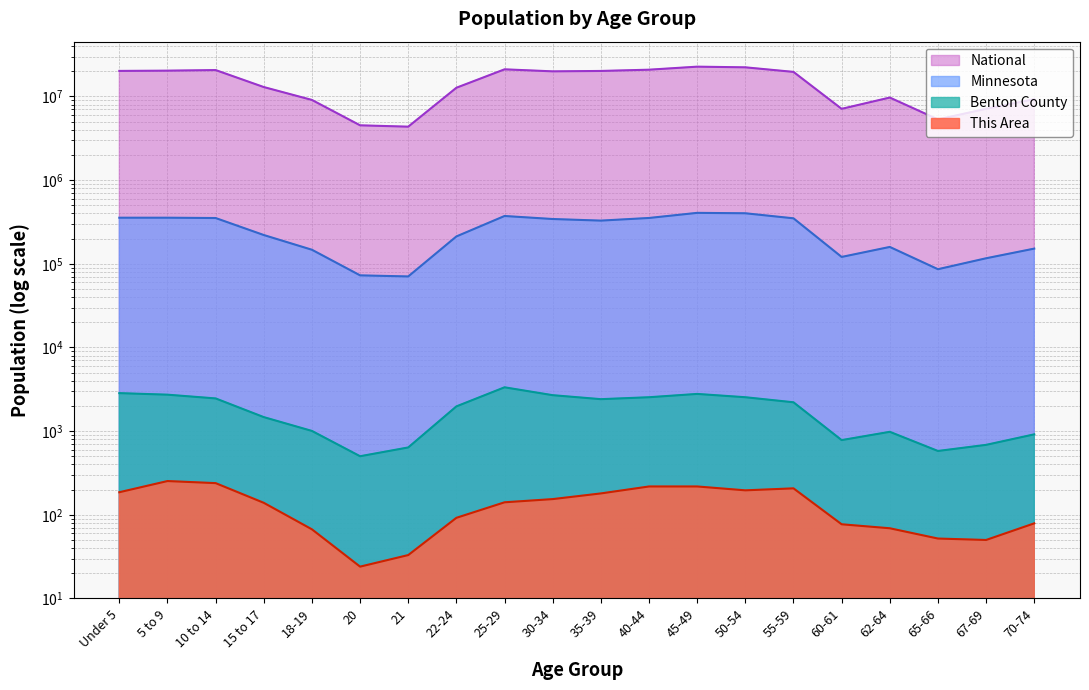

How many data points in Benton County are above 2211?

9